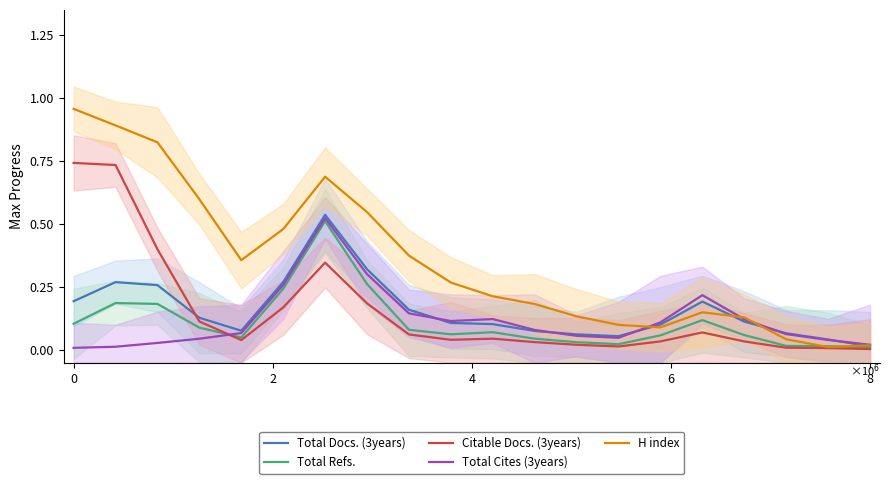

Which series has the largest total across all categories?

H index